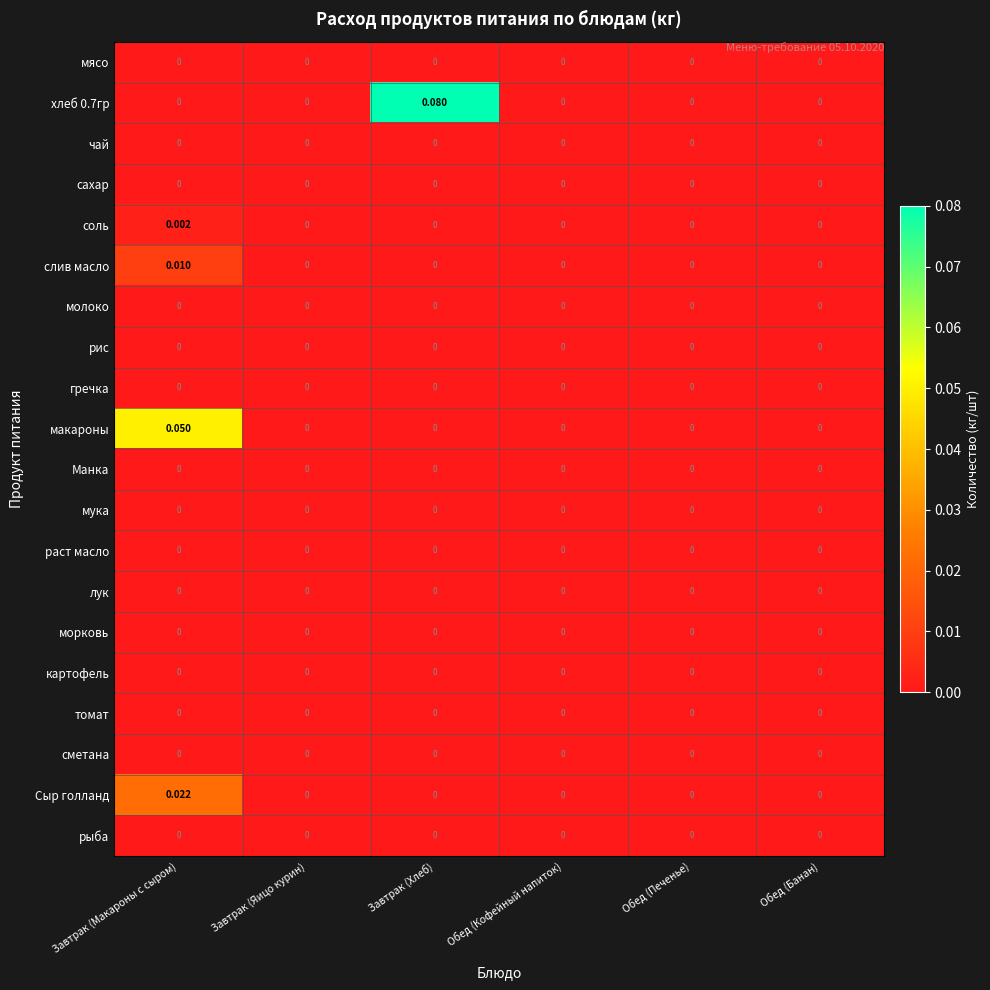

At which category is the sum across all series the highest?

Завтрак (Макароны с сыром)